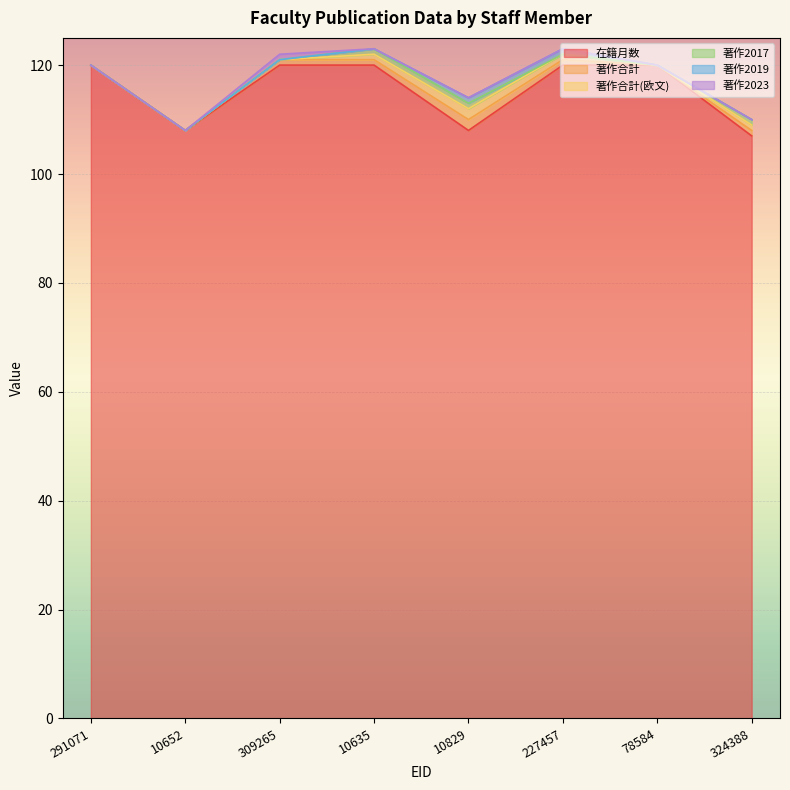

True or false: 著作2023 has a value of -1 at 324388.

False